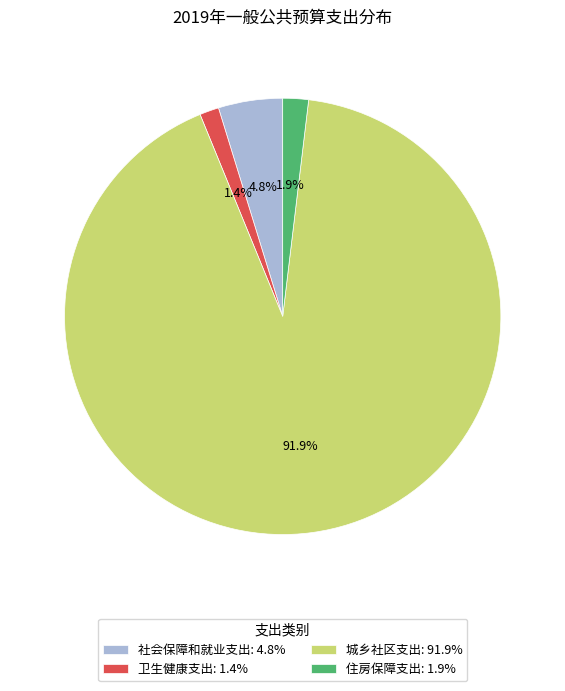

True or false: 卫生健康支出 accounts for 1% of the total.

True